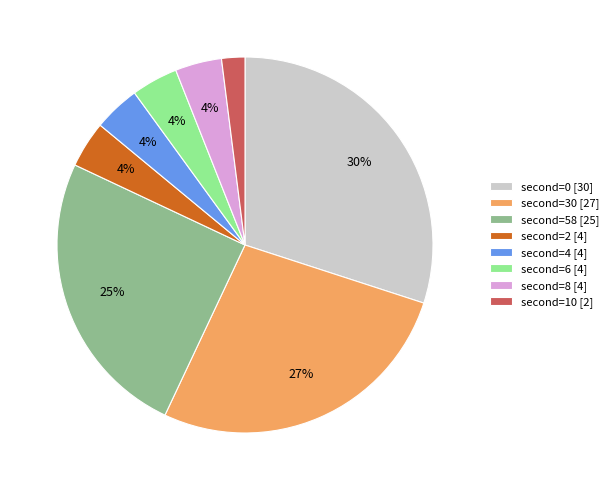

To the nearest percent, what is the difference between the largest and smallest slice percentages?

28%